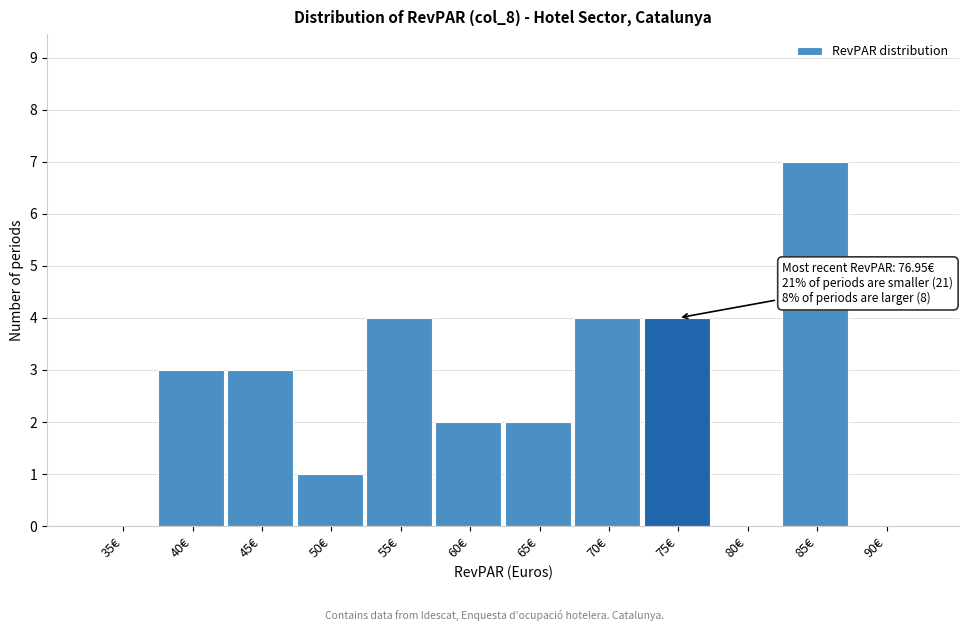

Reading left to right, list all the values displayed in this chart.

35€=0	40€=3	45€=3	50€=1	55€=4	60€=2	65€=2	70€=4	75€=4	80€=0	85€=7	90€=0